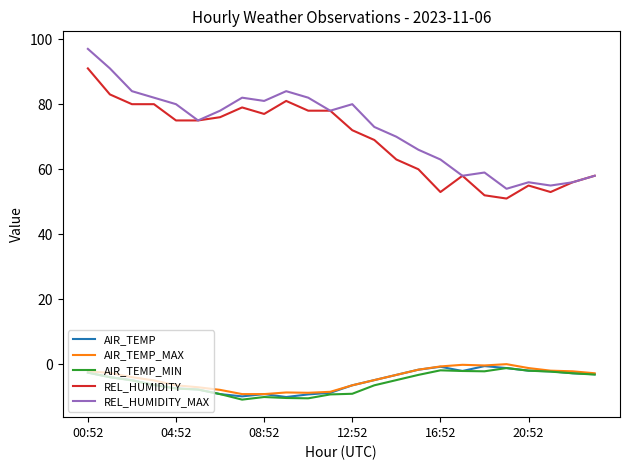

True or false: REL_HUMIDITY and AIR_TEMP_MIN cross at least once.

False